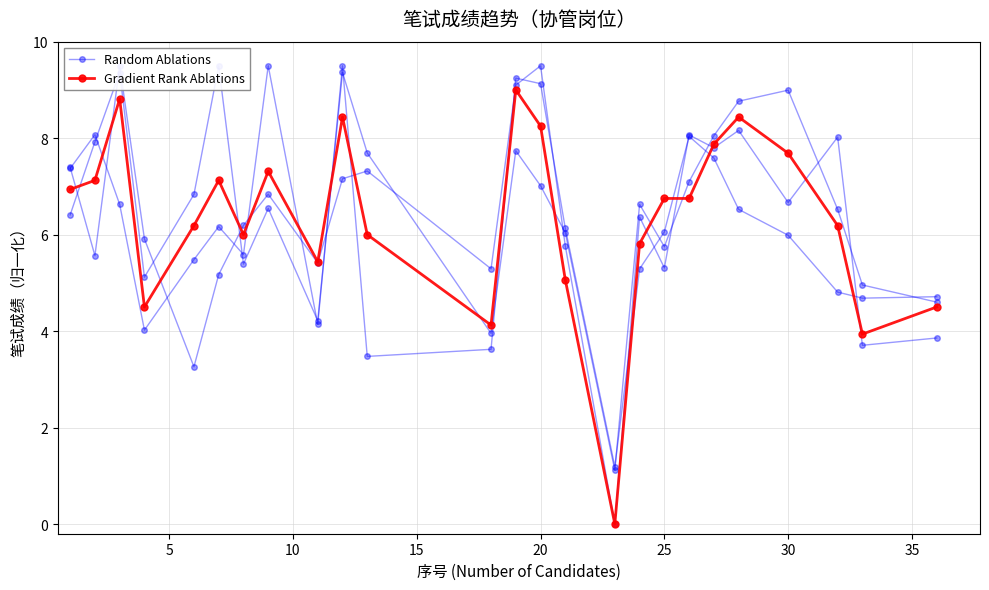

List the series in order of their overall mean, lowest first.

Random Ablations, Gradient Rank Ablations